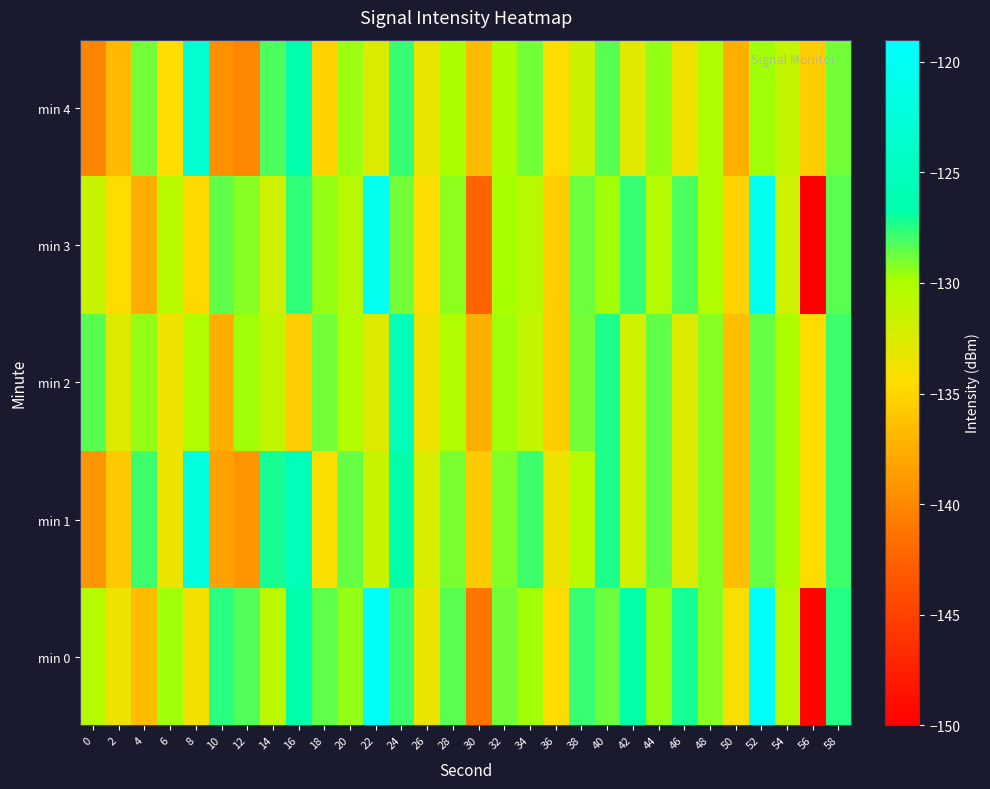

Rank the series by their maximum value, from lowest to highest.

min 2, min 4, min 1, min 3, min 0